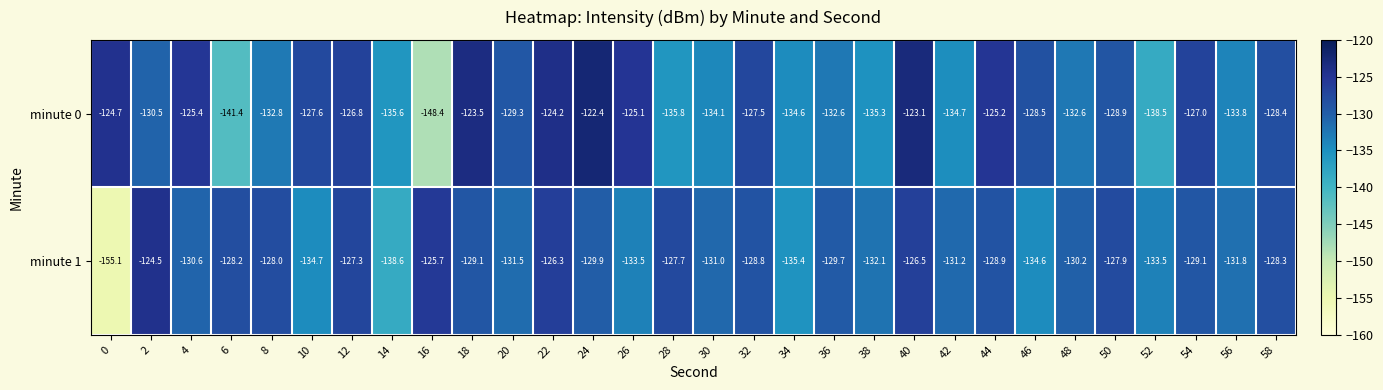

Count the number of categories in the chart.

30